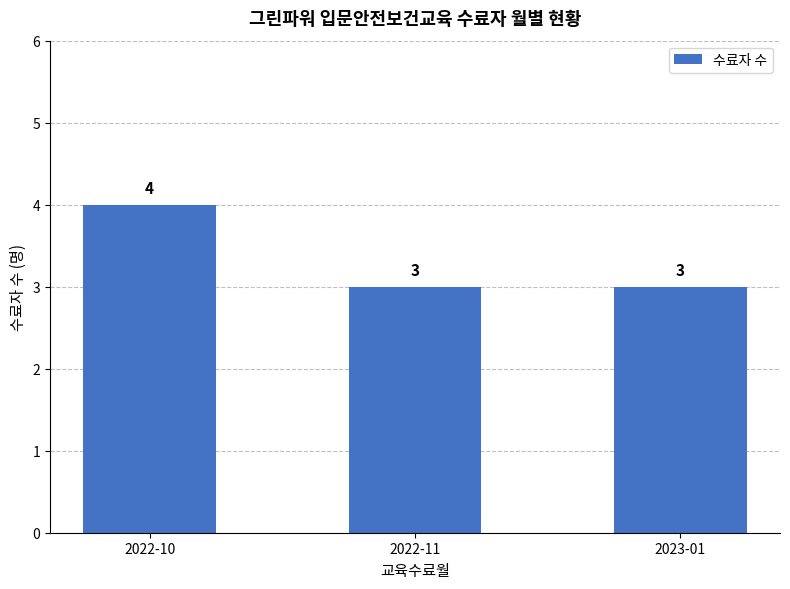

What is the smallest value displayed?

3